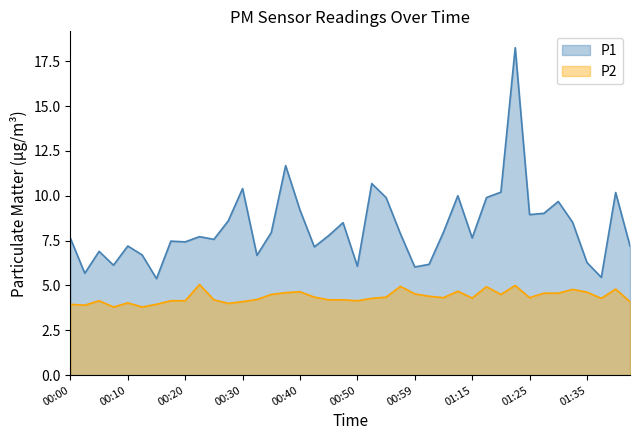

Which label corresponds to the smallest value in the chart?

00:07